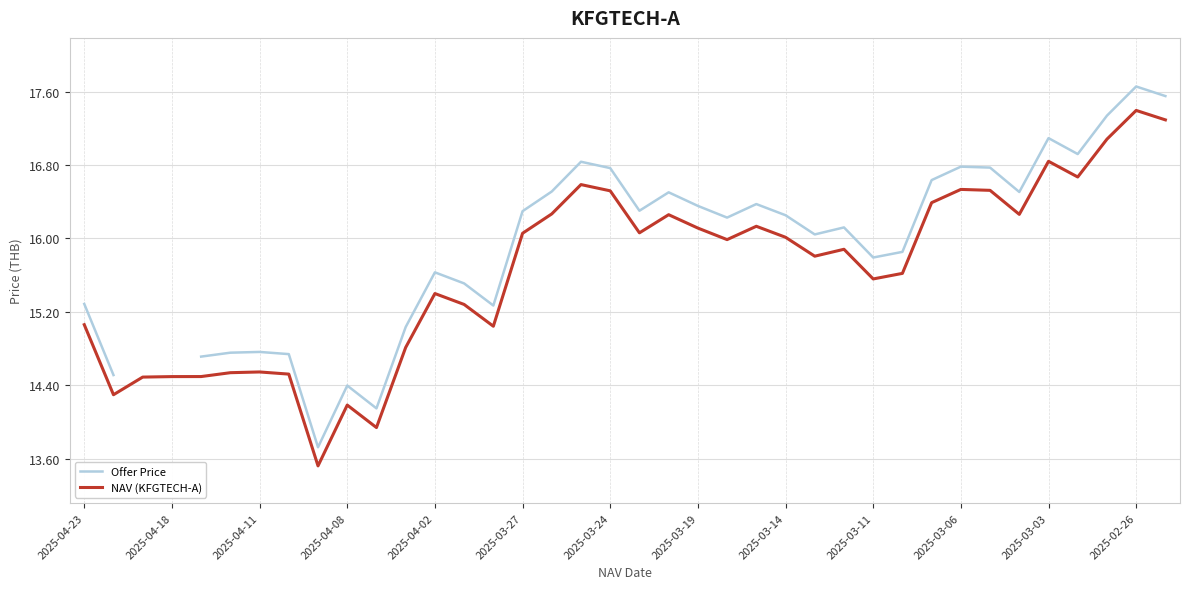

What is the maximum value for NAV (KFGTECH-A)?

17.4